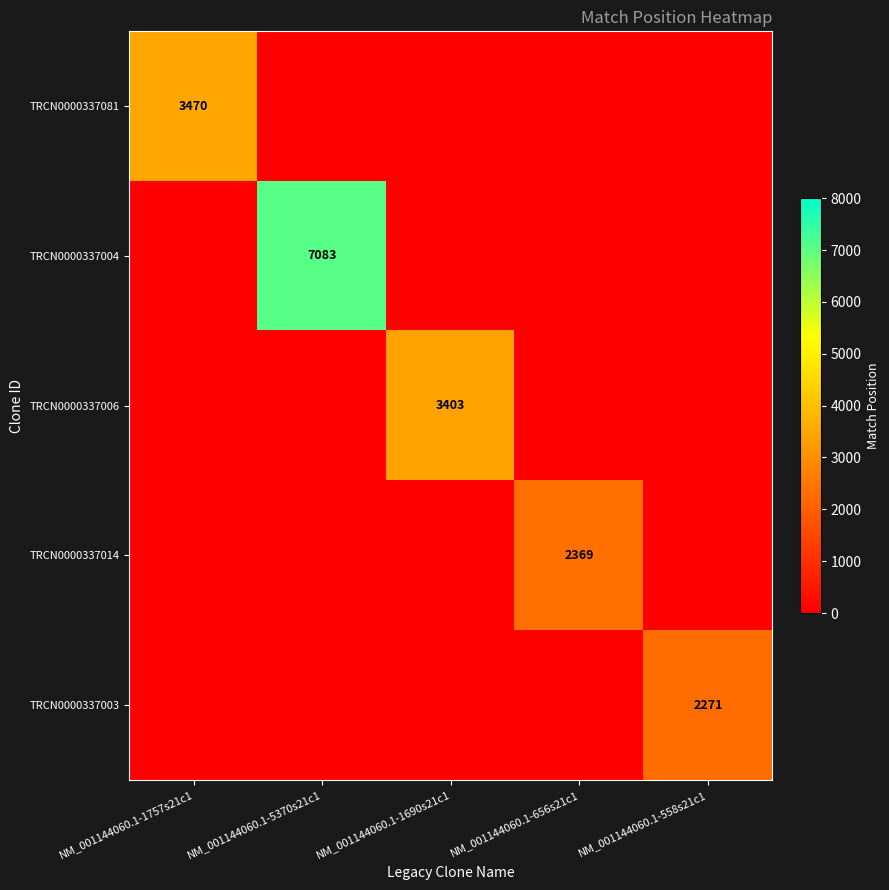

Which category has the lowest value across all series?

NM_001144060.1-5370s21c1